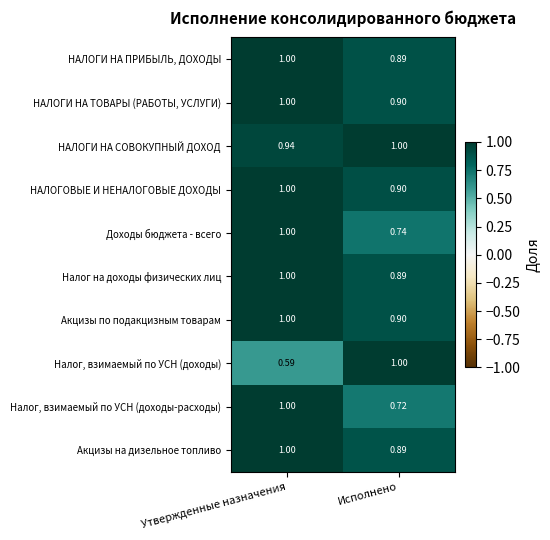

Rank the categories by Акцизы по подакцизным товарам value from highest to lowest.

Утвержденные назначения, Исполнено